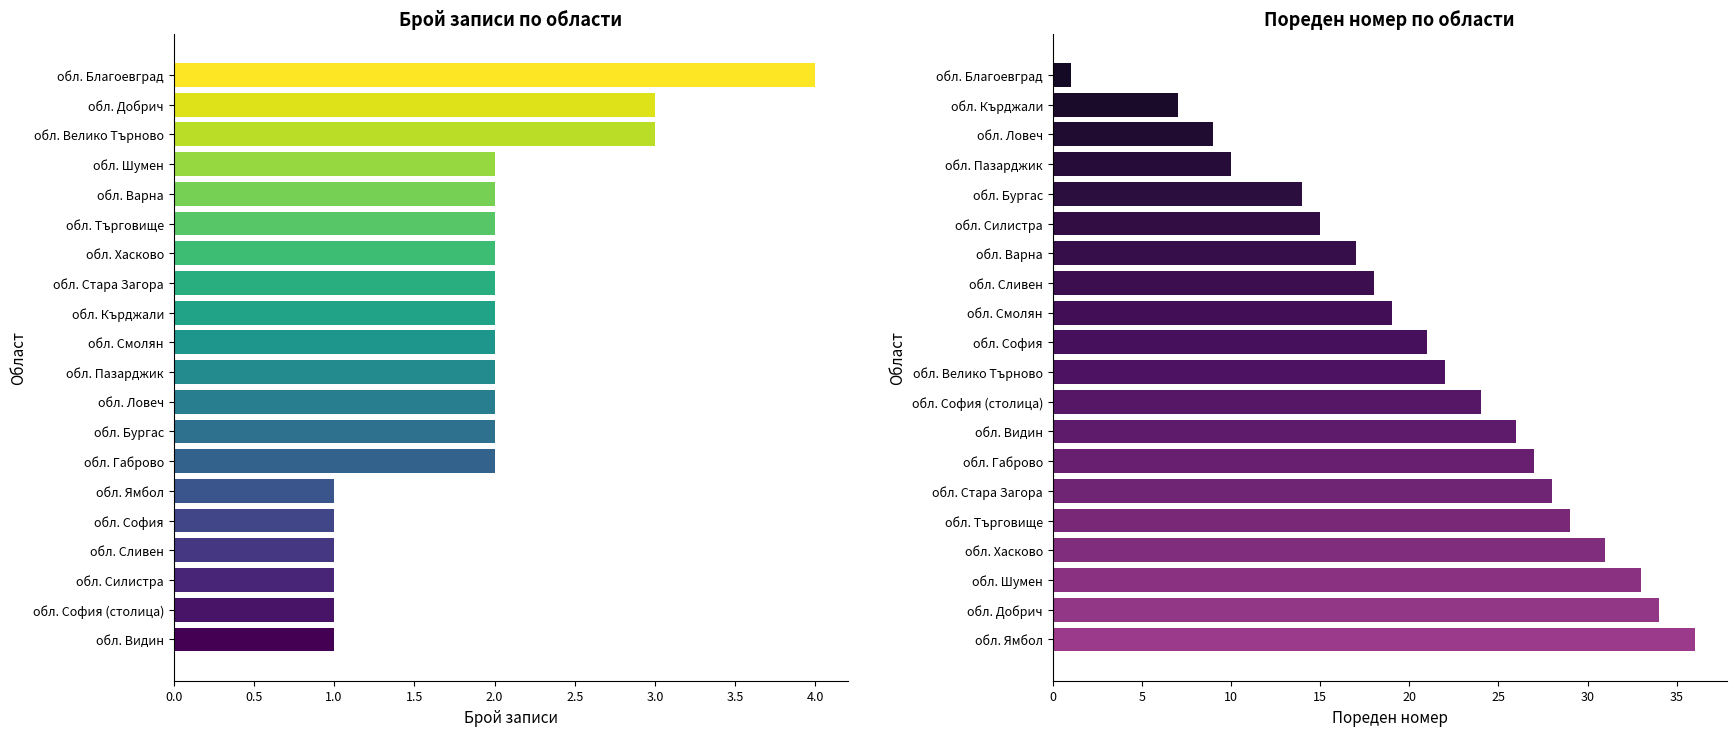

What is the value of the Пореден номер bar at the 16th from the left?

14